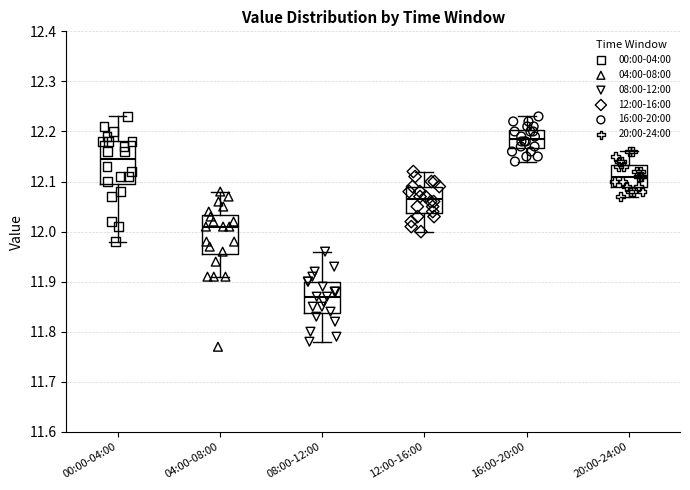

Reading left to right, transcribe this box plot: for each box, give where its median line is, the range the box spans, and where its two whiskers end, as read against the y-axis. The values are not printed on the chart, so give them approximately, as read against the axis.

00:00-04:00: median 12.15, box 12.10 to 12.18, whiskers 11.98 to 12.23
04:00-08:00: median 12.01, box 11.96 to 12.03, whiskers 11.91 to 12.08
08:00-12:00: median 11.87, box 11.84 to 11.90, whiskers 11.78 to 11.96
12:00-16:00: median 12.07, box 12.04 to 12.09, whiskers 12.00 to 12.12
16:00-20:00: median 12.19, box 12.17 to 12.20, whiskers 12.14 to 12.23
20:00-24:00: median 12.11, box 12.09 to 12.13, whiskers 12.07 to 12.16